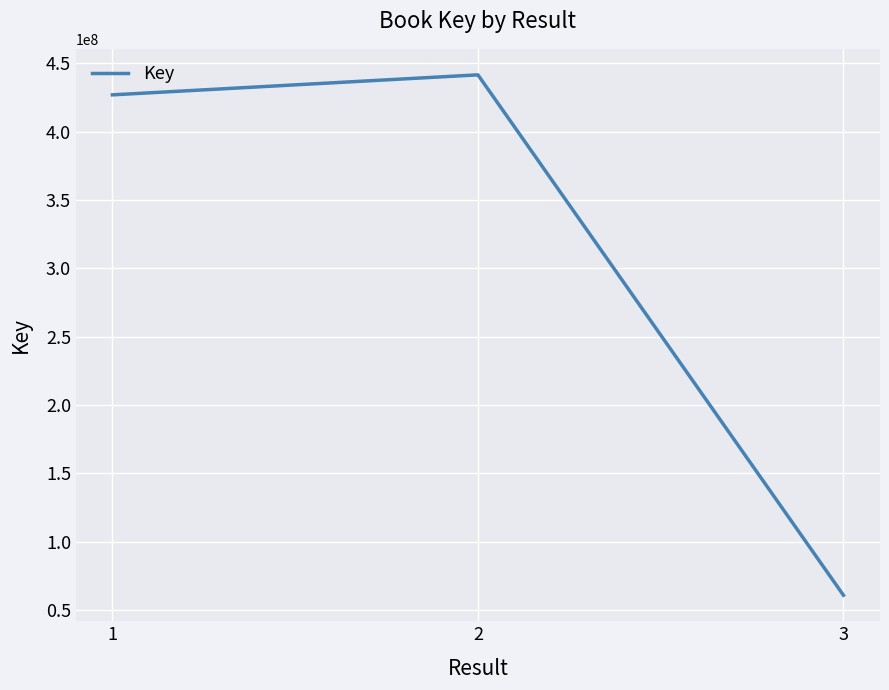

What is the approximate value at 1?

427017470